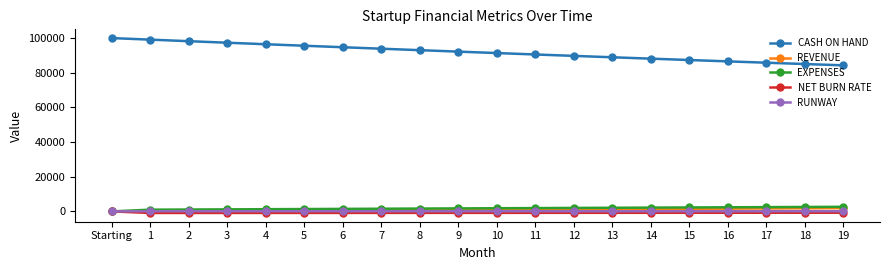

Is the value of EXPENSES at 17 greater than the value of NET BURN RATE at Starting?

Yes